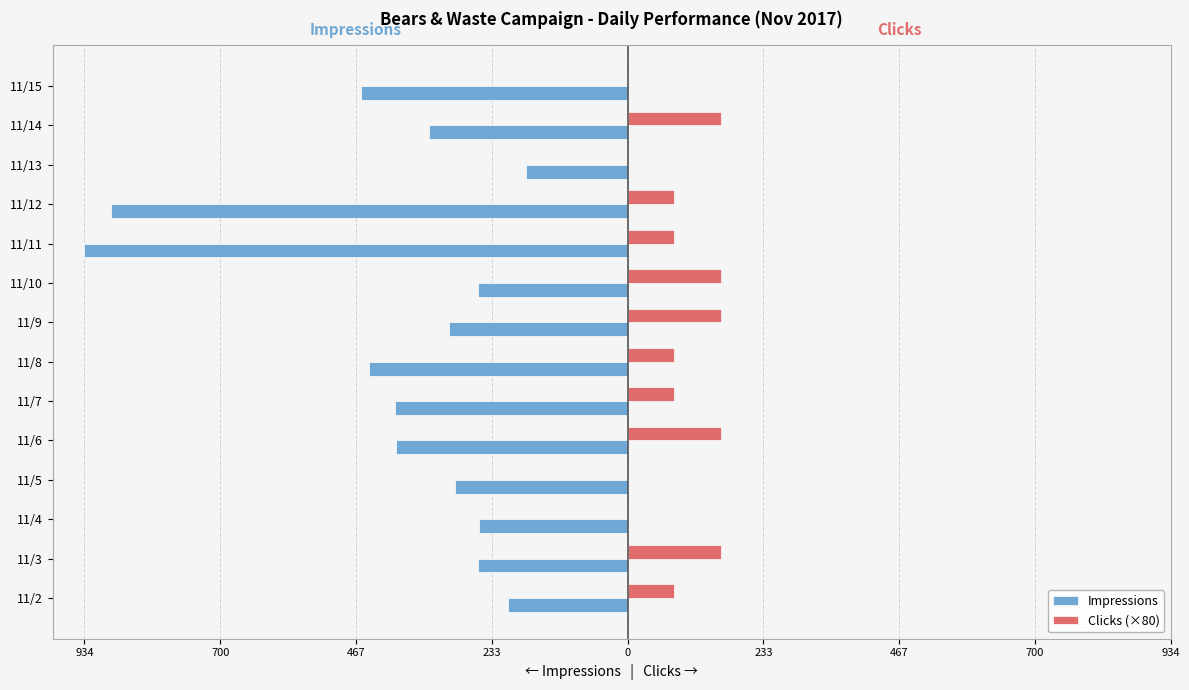

What is the difference between the second highest and second lowest values in the Impressions series?

684